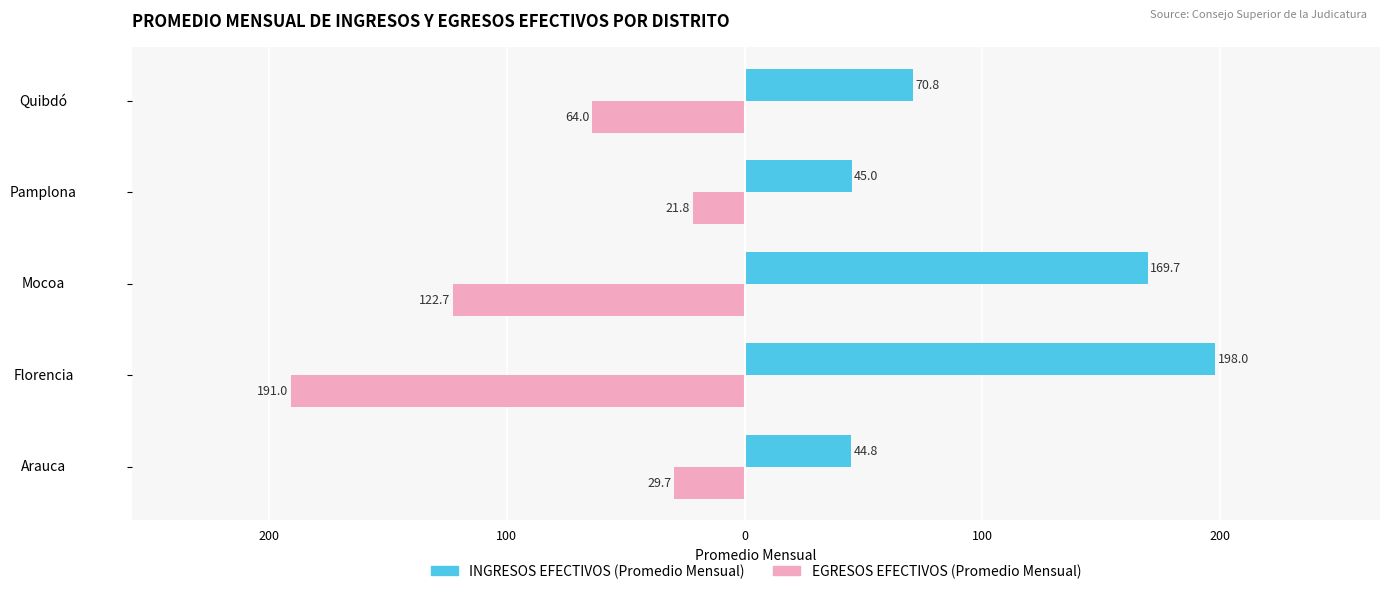

What are all the series names shown in the legend?

INGRESOS EFECTIVOS (Promedio Mensual), EGRESOS EFECTIVOS (Promedio Mensual)